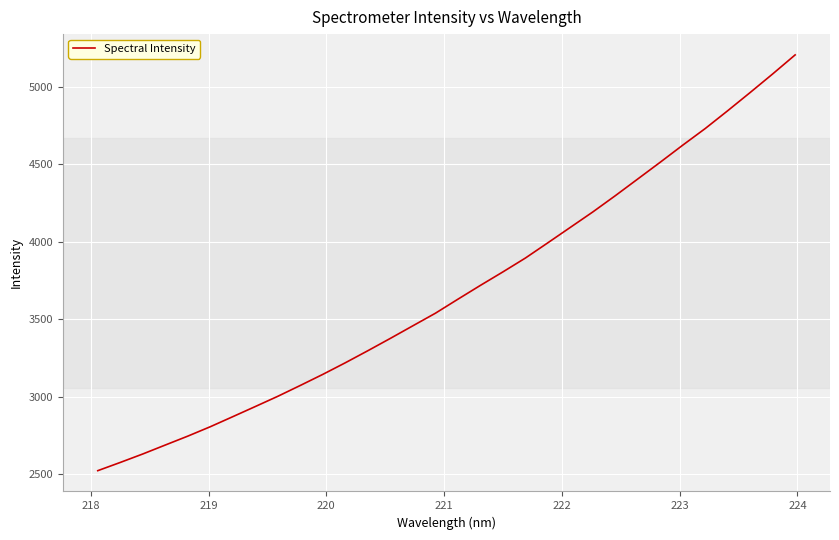

What is the difference between the maximum and minimum values?

2687.2